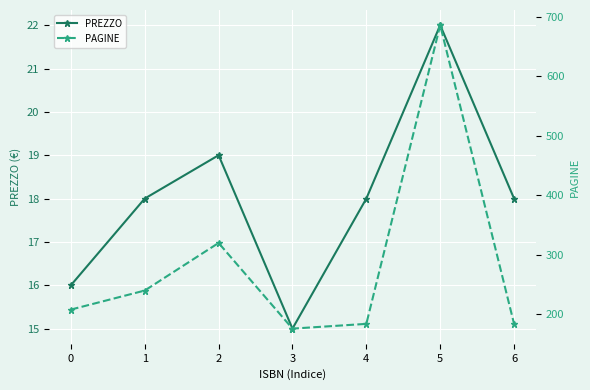

Reading left to right, transcribe all the data shown in this chart.

PREZZO: 16	18	19	15	18	22	18
PAGINE: 208	240	320	176	184	686	184